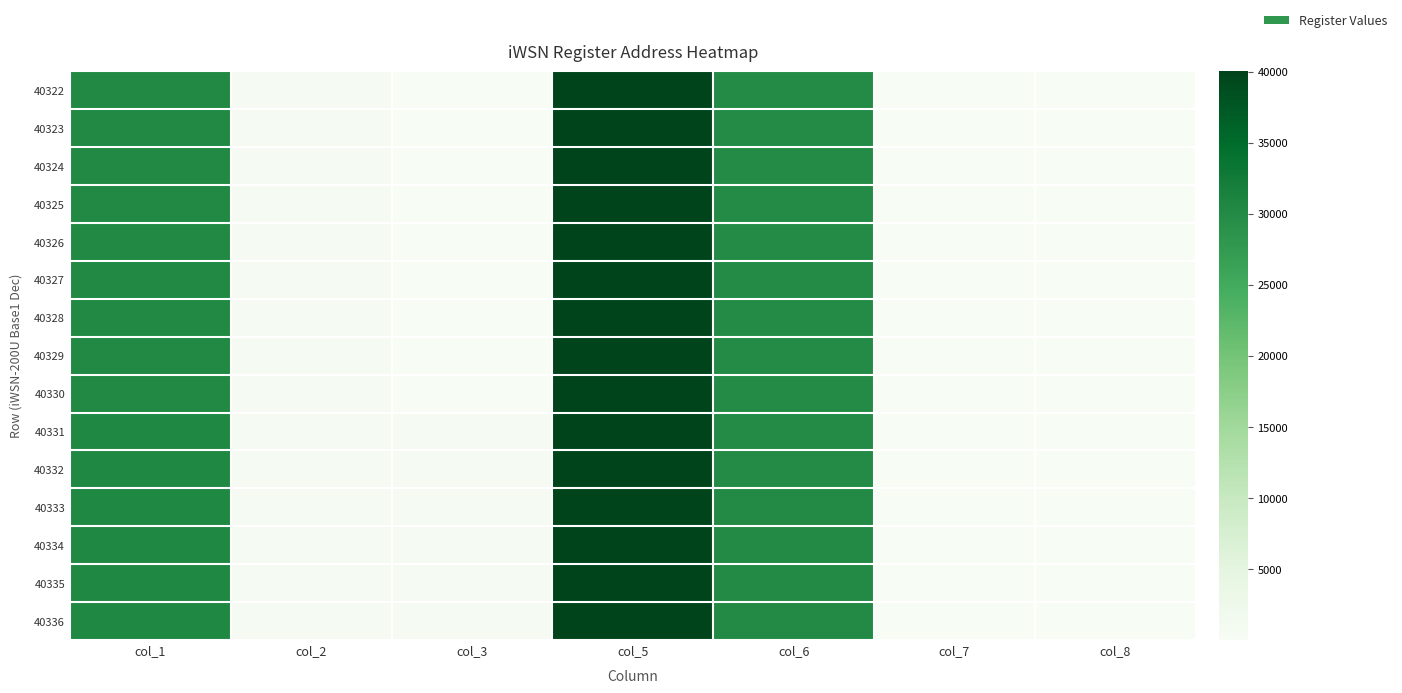

How many series are shown in this chart?

15